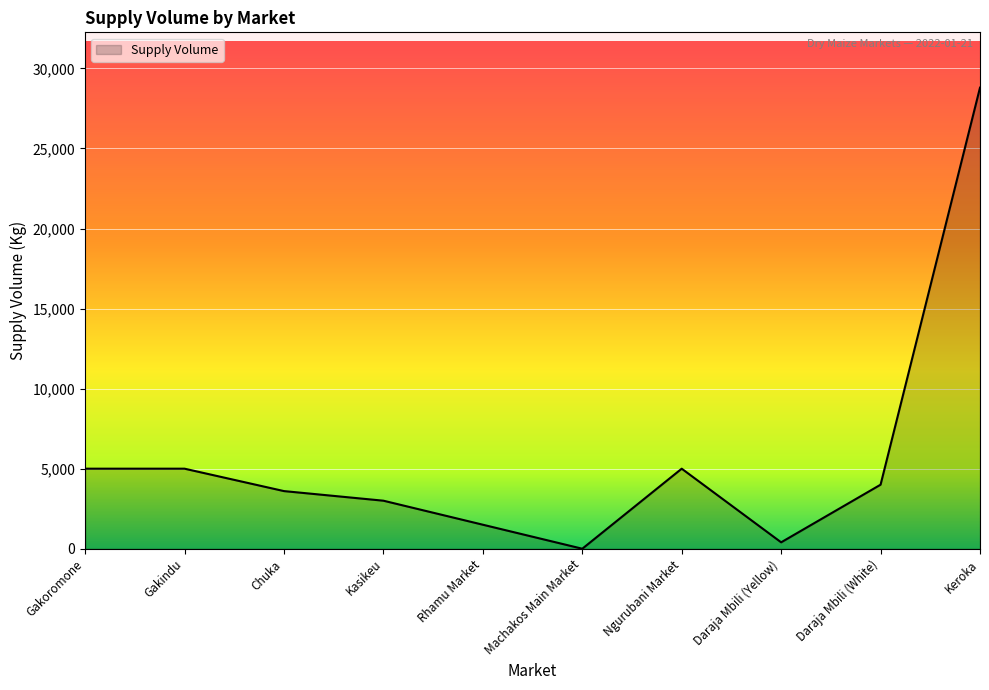

Read the value at Gakoromone.

5000